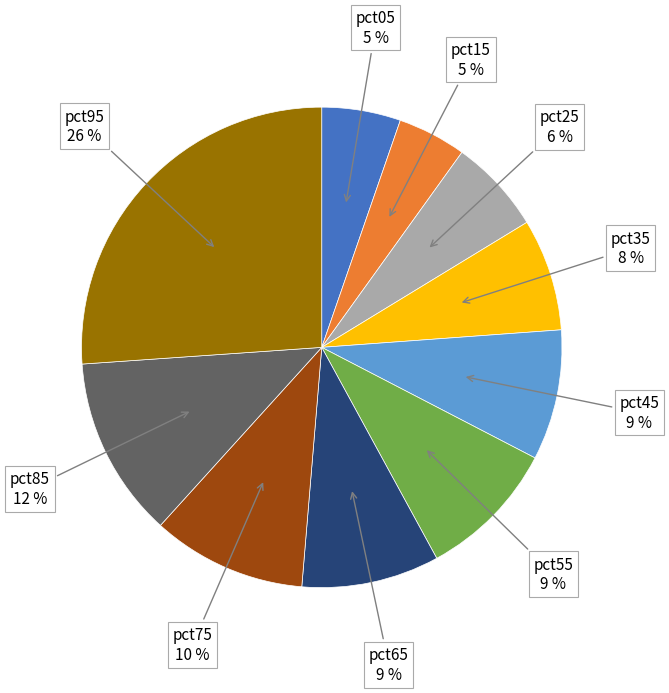

Is the sum of pct05 and pct35 greater than half?

No